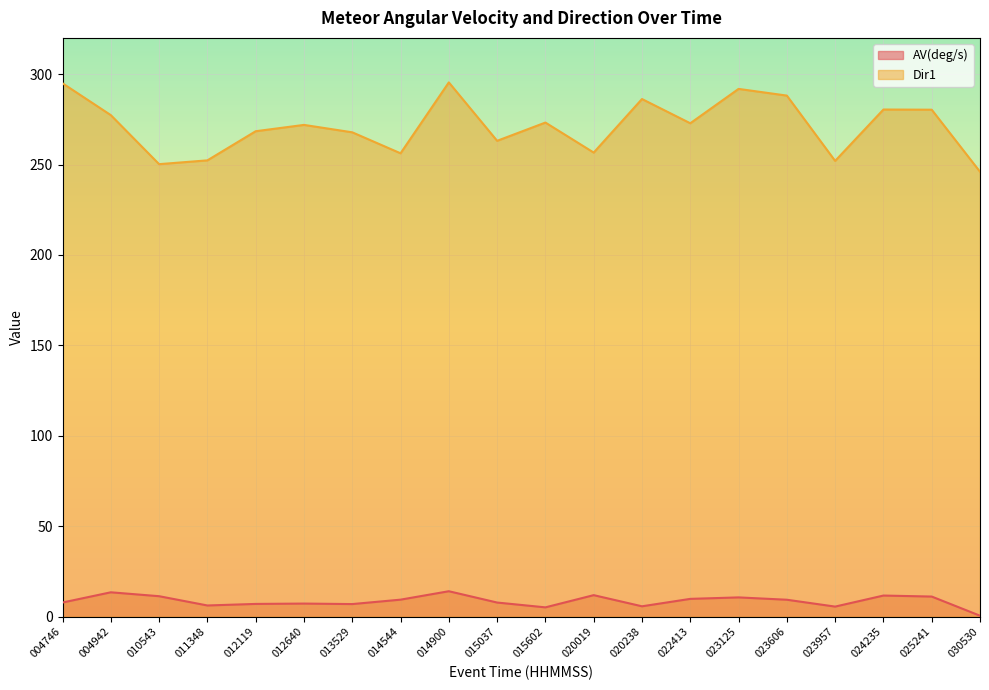

What value does the AV(deg/s) series have at 015037?

7.9